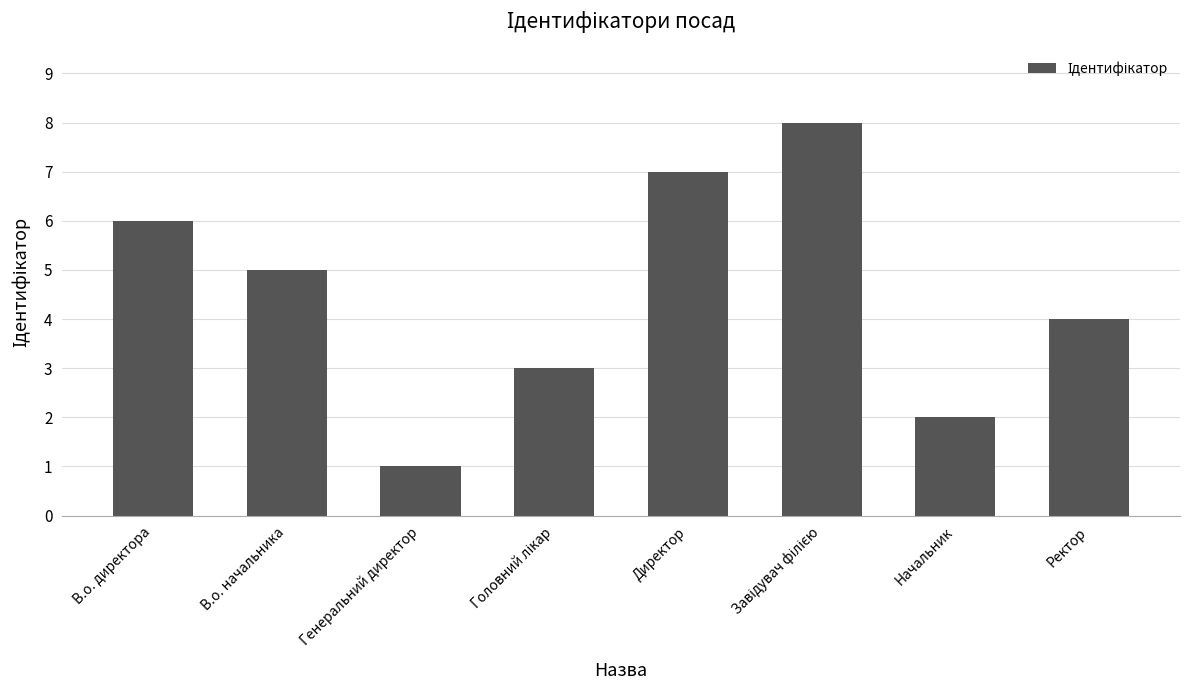

Between Генеральний директор and Ректор, which is larger?

Ректор